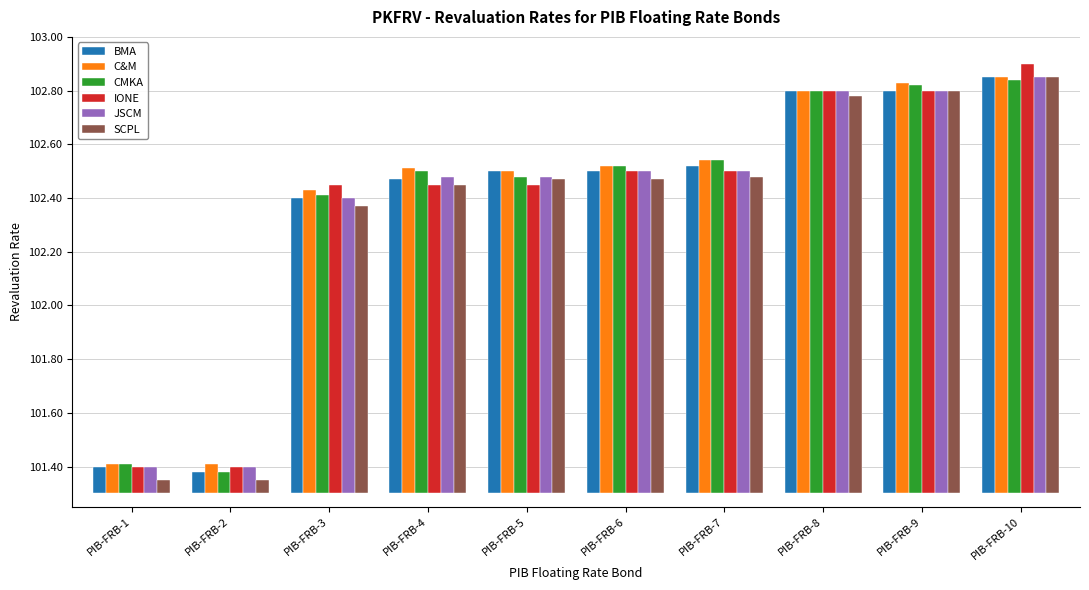

What is the difference between the BMA values at PIB-FRB-5 and PIB-FRB-9?

0.3